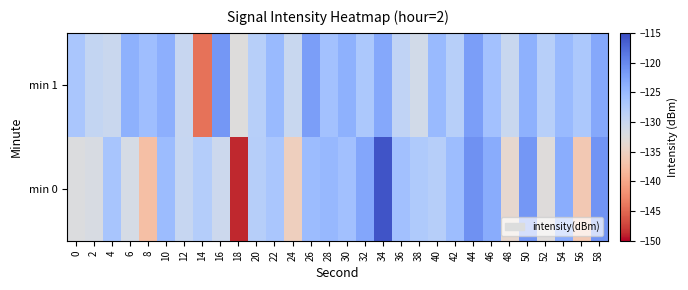

At which category does the chart reach its minimum across all series?

18